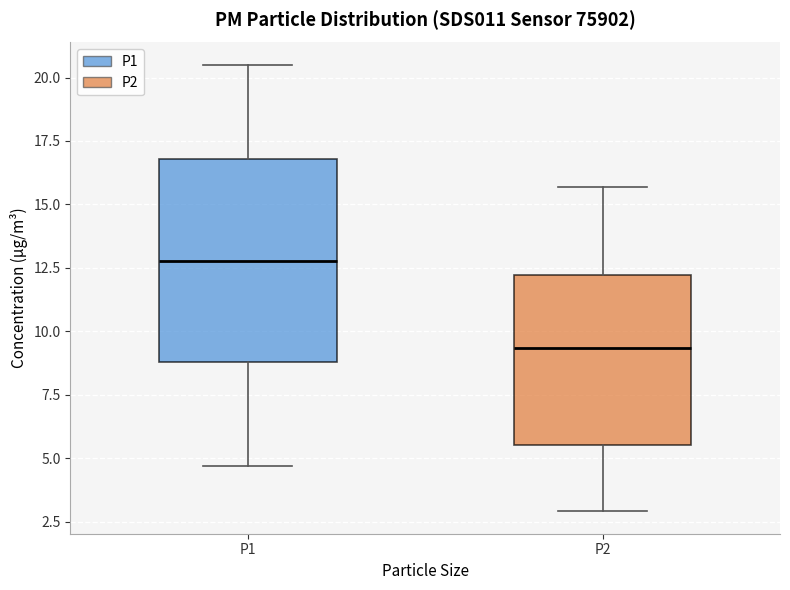

Which box is the tallest, from its lower edge to its upper edge?

P1